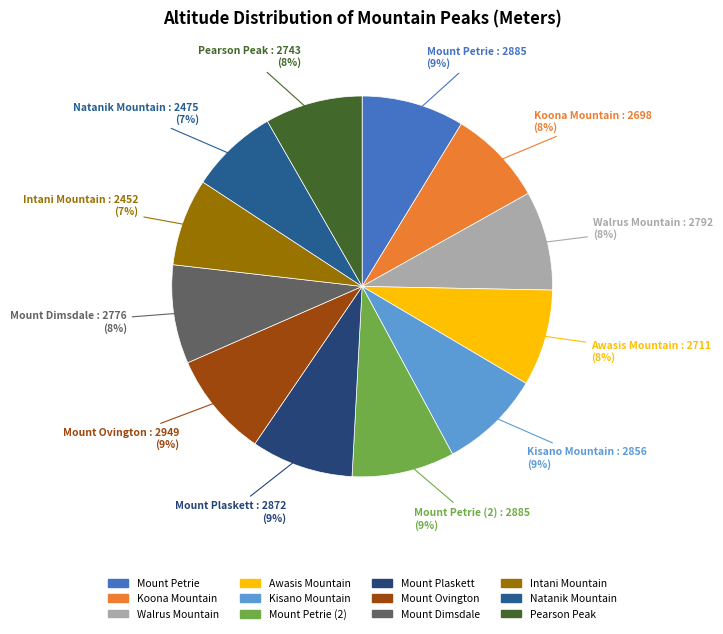

Count the number of slices in the pie.

12